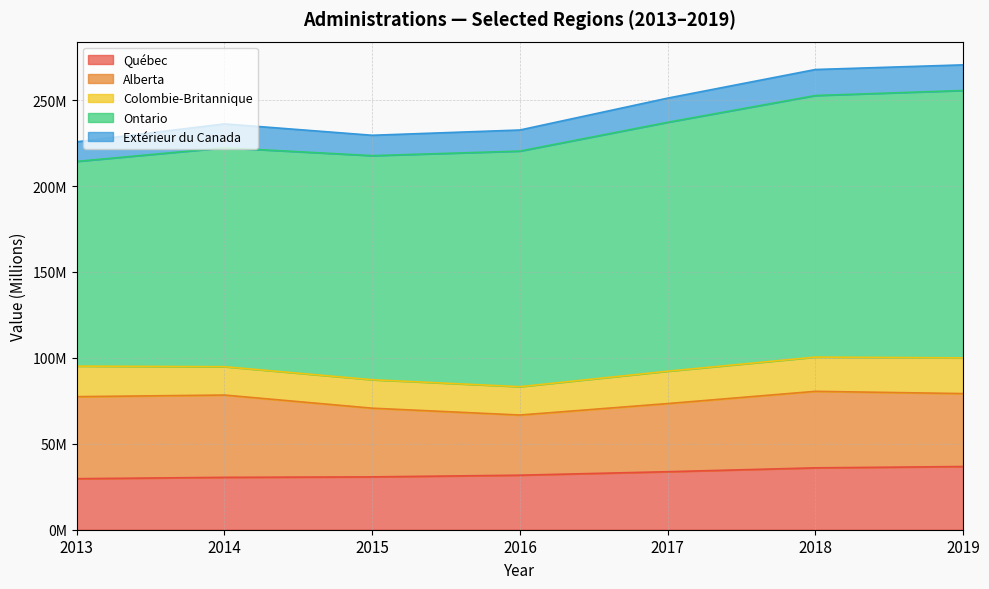

At which category is the sum across all series the highest?

2019